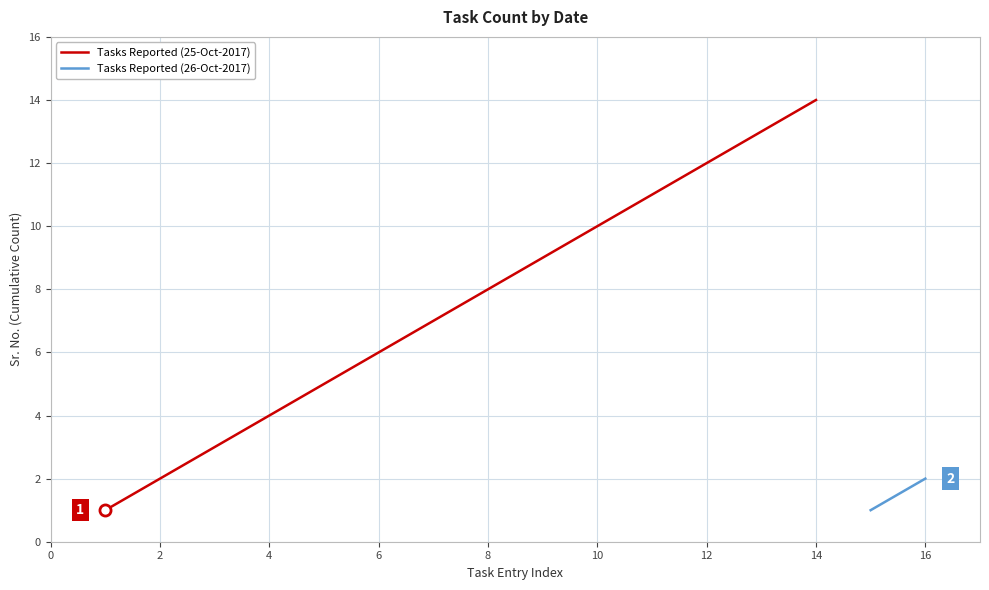

What is the maximum value shown in the chart?

14